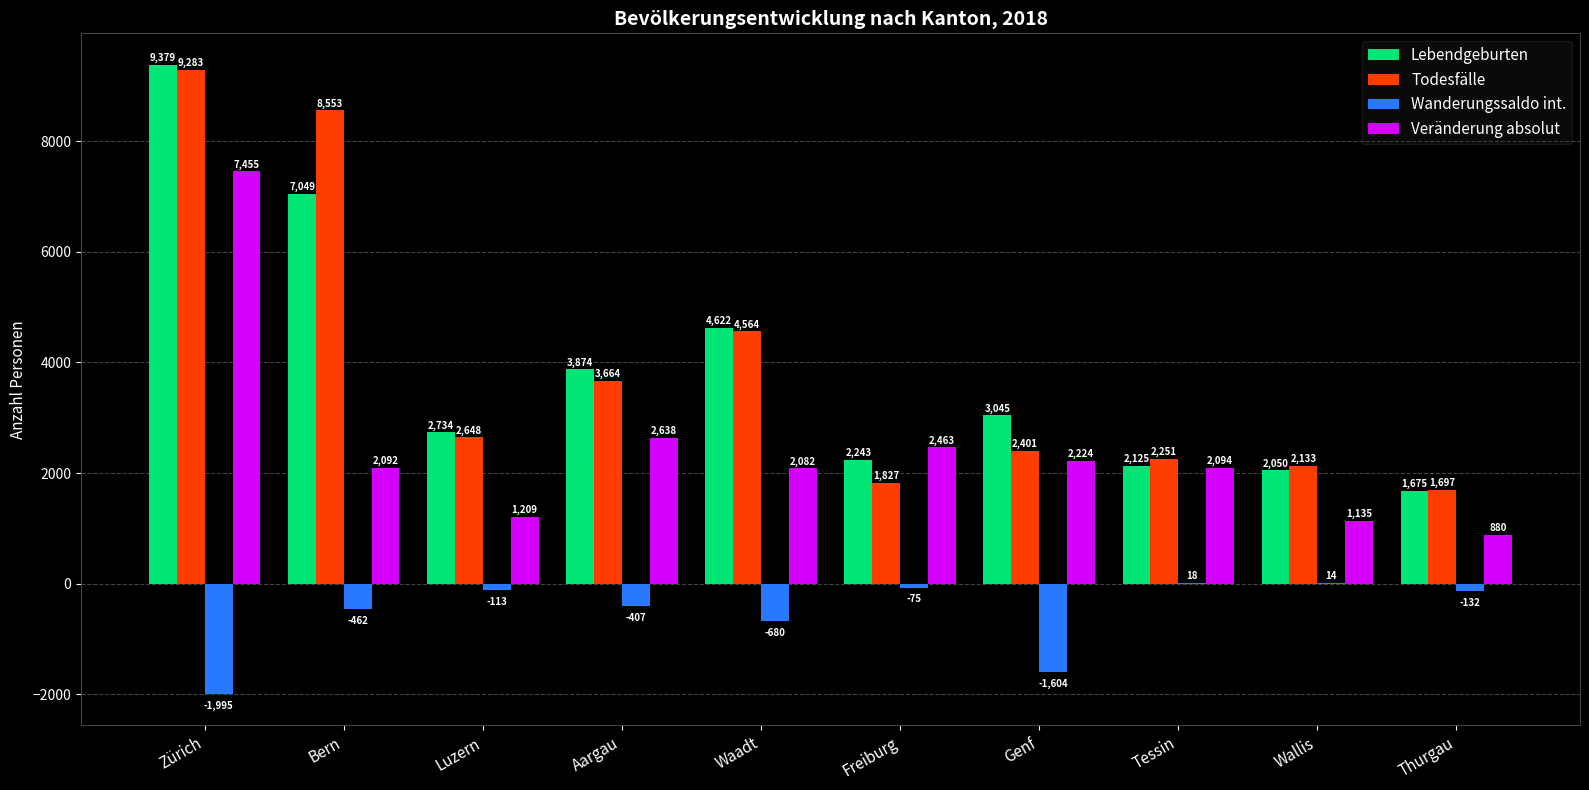

The Todesfälle series shows 6204 at Aargau. True or false?

False